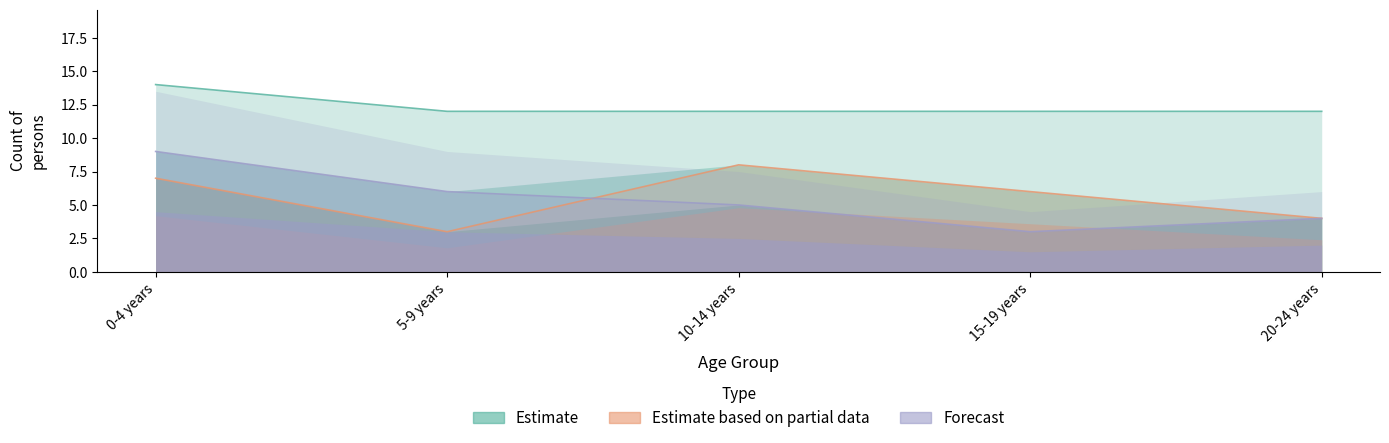

The value of Estimate based on partial data at 5-9 years is 1. True or false?

False